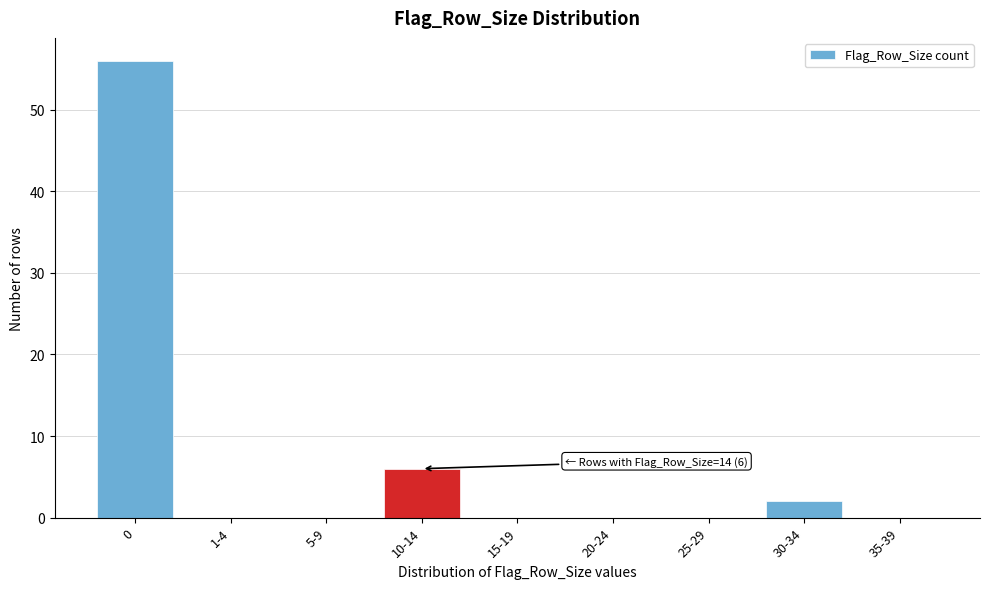

Reading left to right, what are all the values shown in this chart?

0=56	1-4=0	5-9=0	10-14=6	15-19=0	20-24=0	25-29=0	30-34=2	35-39=0